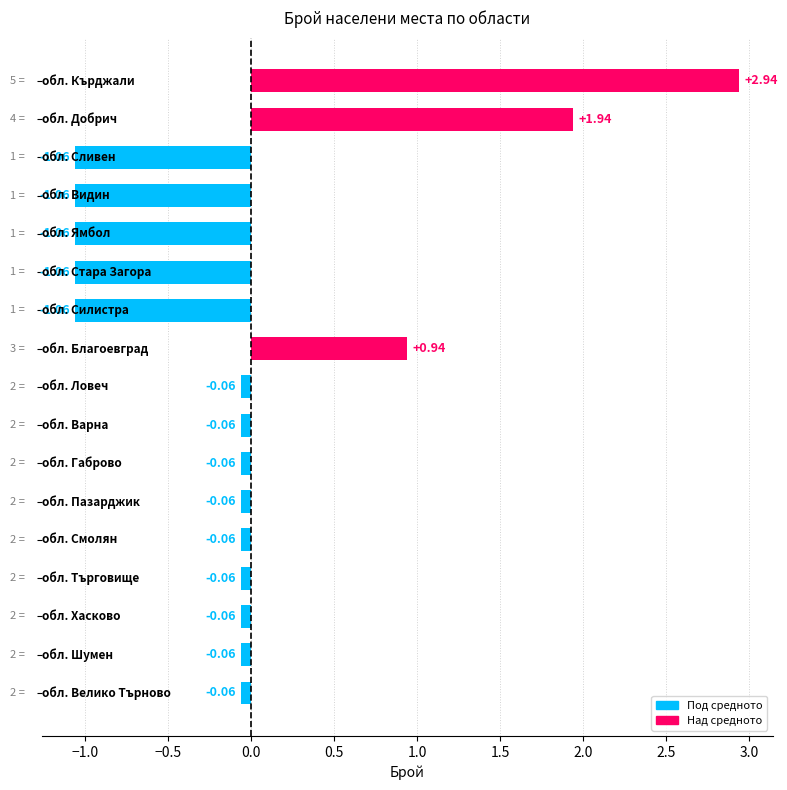

What is the difference between the second highest and minimum values?

3.0